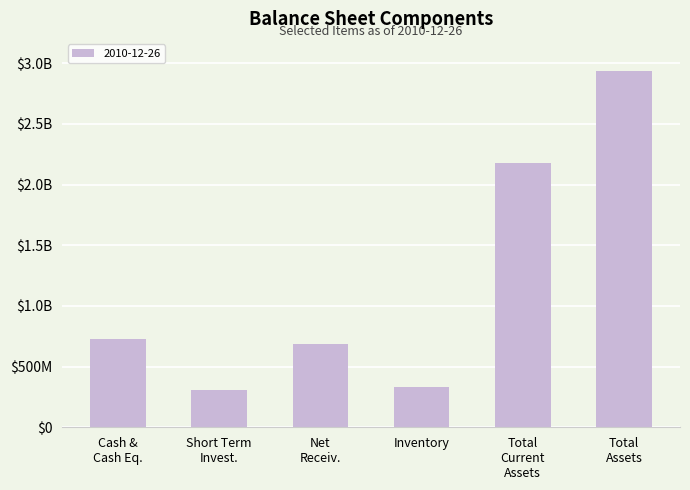

Does the chart contain any negative values?

No